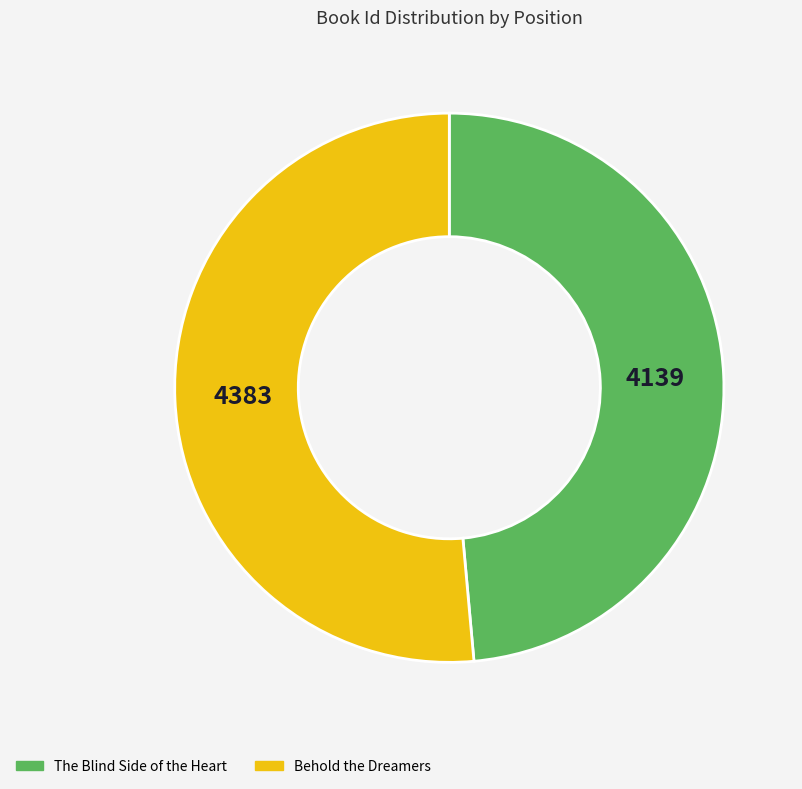

True or false: Behold the Dreamers accounts for 51% of the total.

True